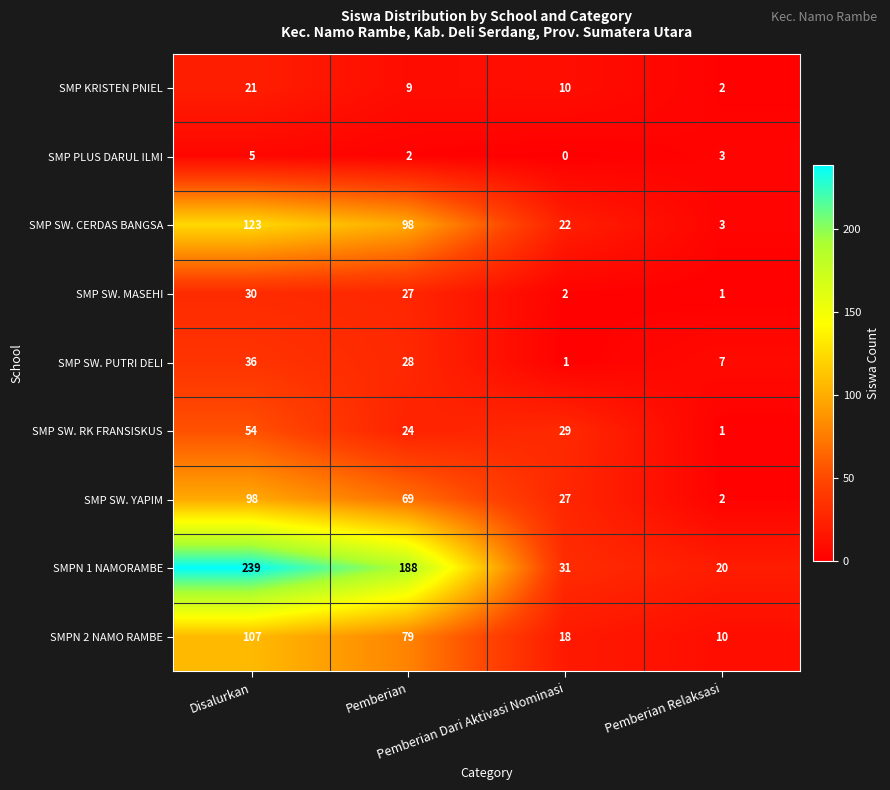

Rank the series by their maximum value, from highest to lowest.

SMPN 1 NAMORAMBE, SMP SW. CERDAS BANGSA, SMPN 2 NAMO RAMBE, SMP SW. YAPIM, SMP SW. RK FRANSISKUS, SMP SW. PUTRI DELI, SMP SW. MASEHI, SMP KRISTEN PNIEL, SMP PLUS DARUL ILMI